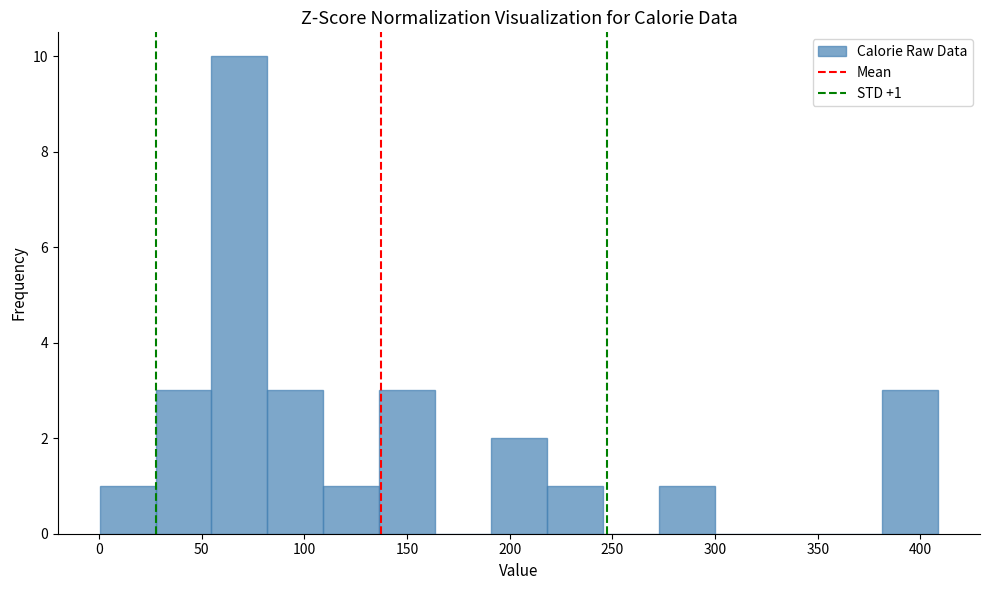

Which range on the x-axis has the tallest bar?

55 to 80